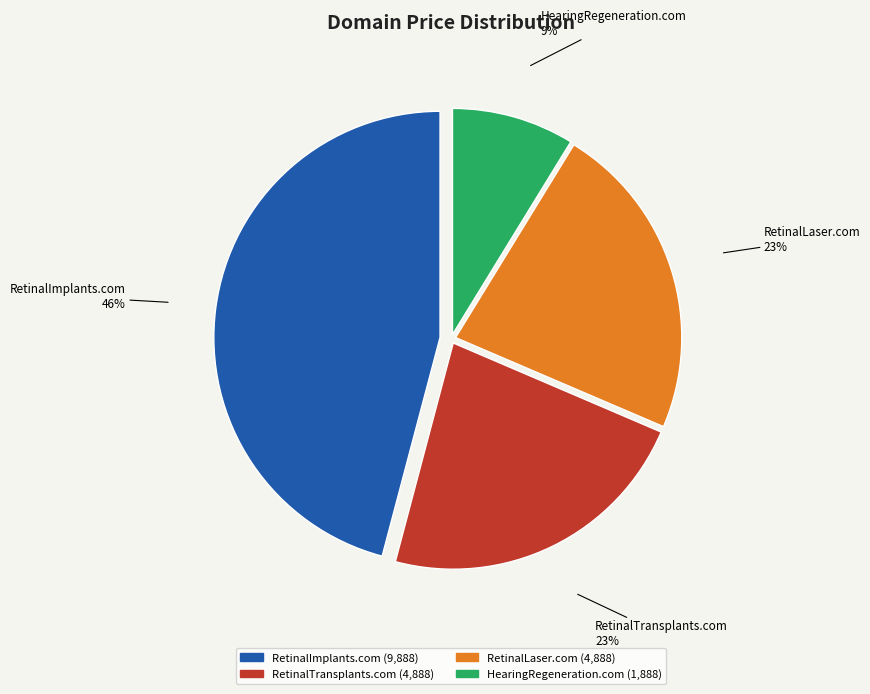

To the nearest percent, what percentage of the pie is RetinalImplants.com?

46%